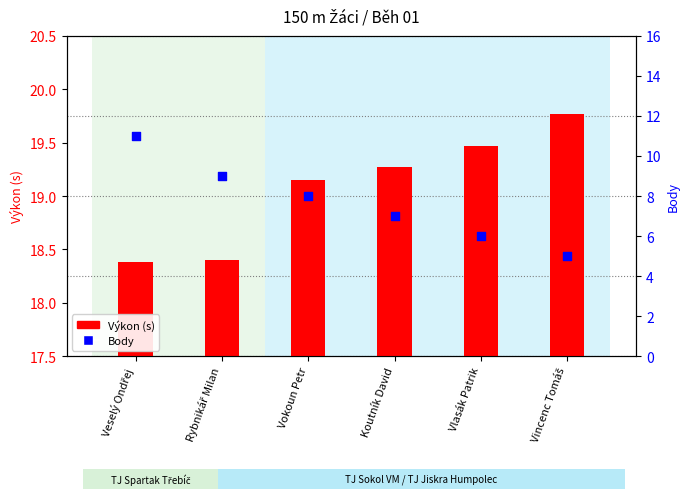

Is the value of Body at Rybnikář Milan greater than the value of Výkon (s) at Veselý Ondřej?

No